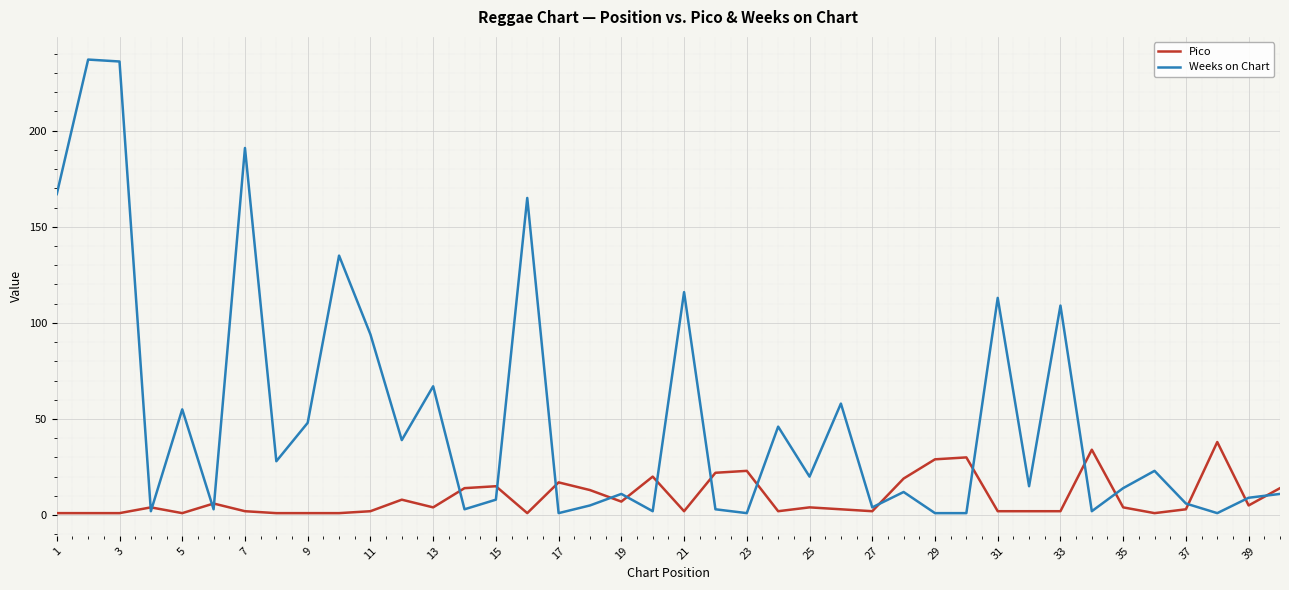

What is the highest value of the Pico series?

38